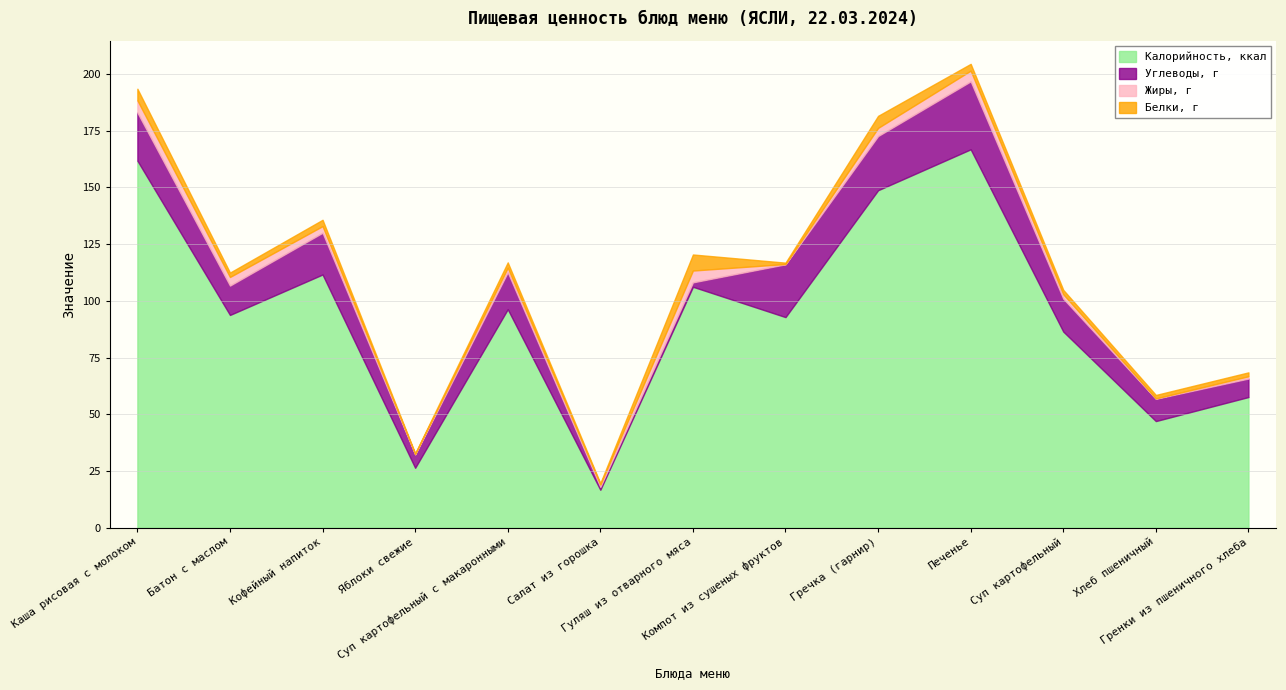

At which category is the sum across all series the highest?

Печенье